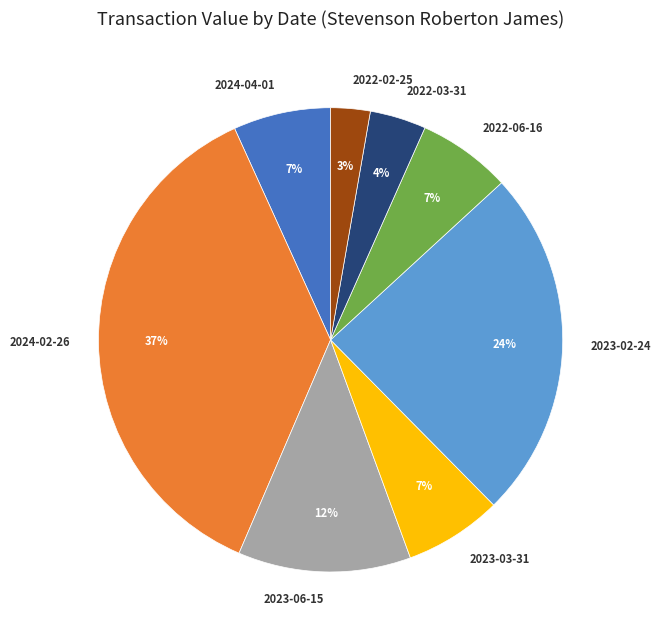

Combined, do 2023-03-31 and 2024-02-26 account for over 50%?

No